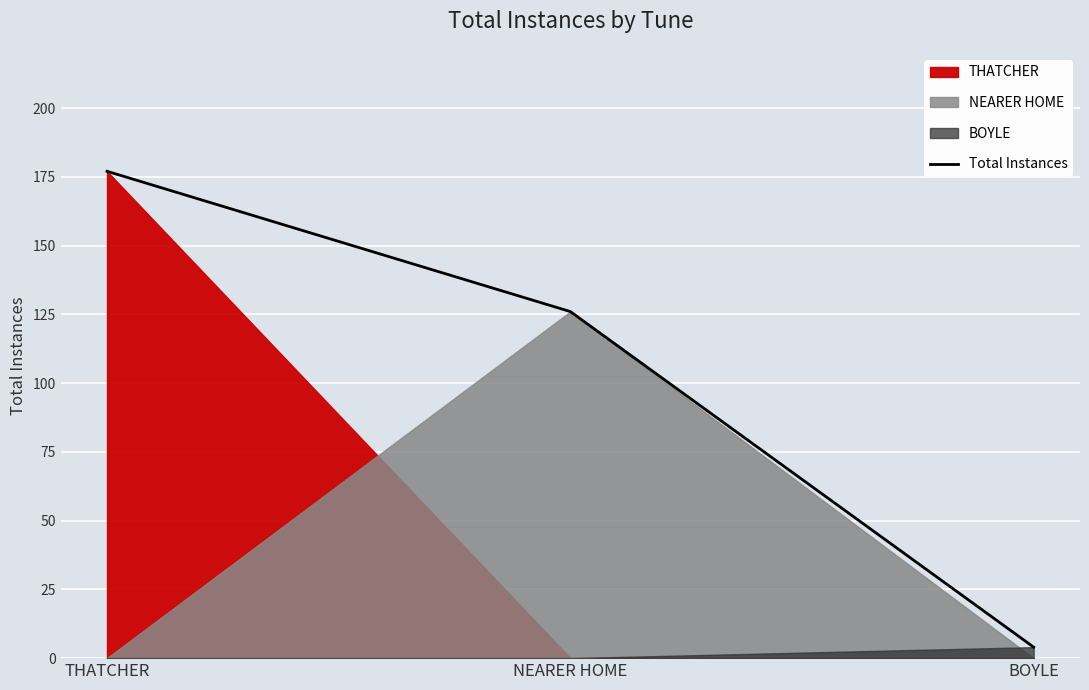

What is the label of the 1st point from the right?

BOYLE